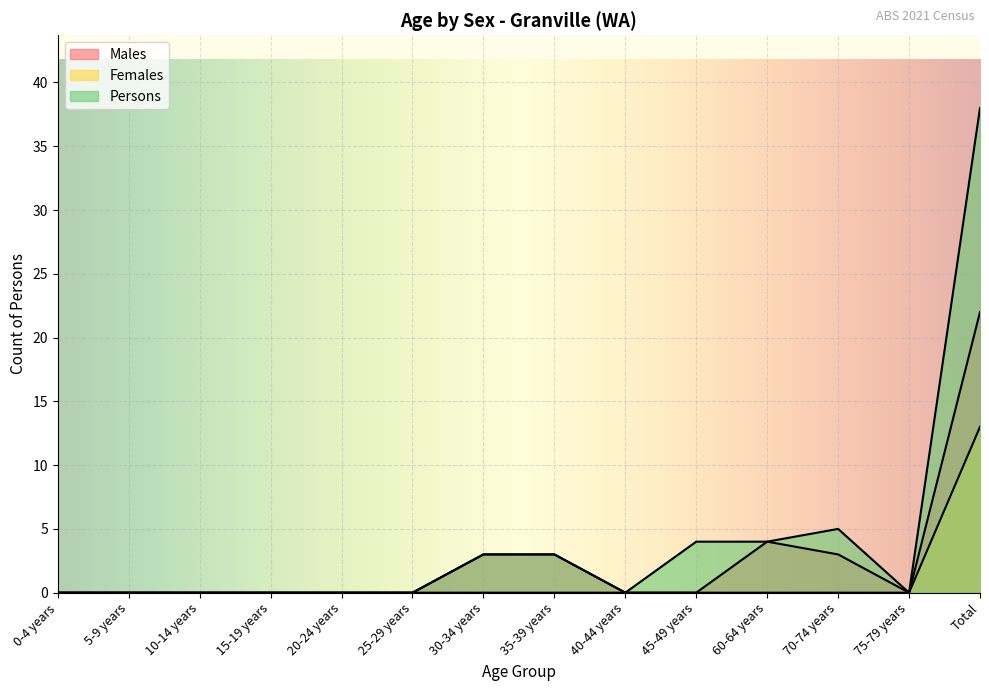

True or false: Males has a value of 0 at 5-9 years.

True